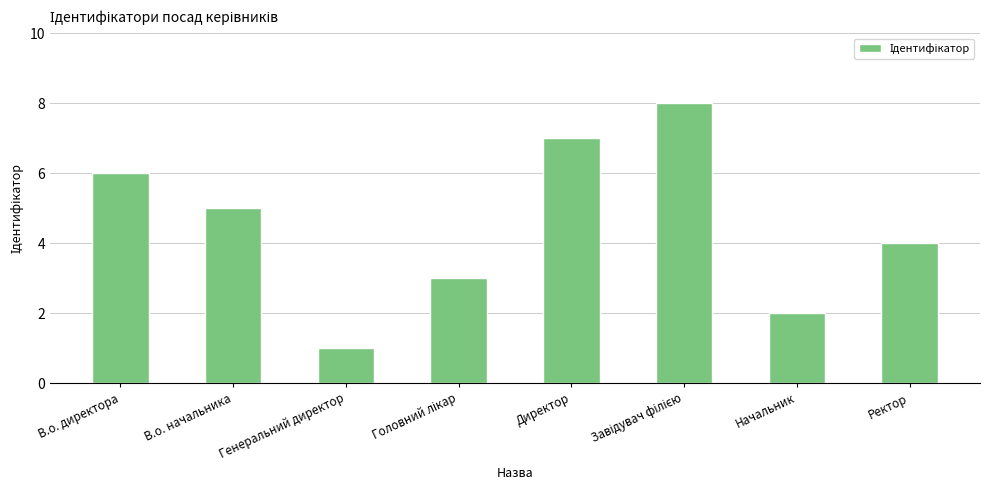

What is the value of the 3rd bar from the left?

1